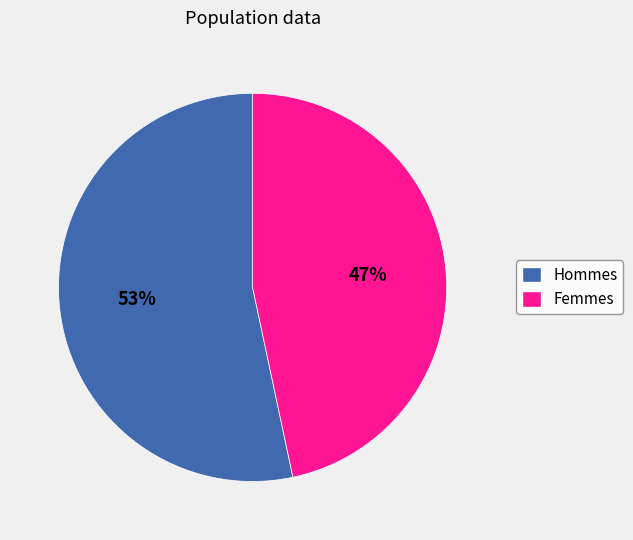

Count the number of slices in the pie.

2